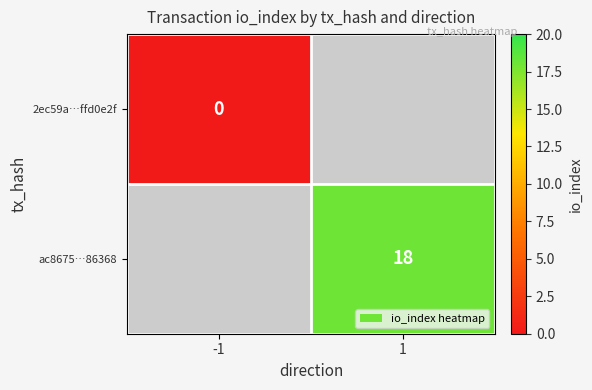

True or false: ac8675…86368 has a value of 12 at 1.

False